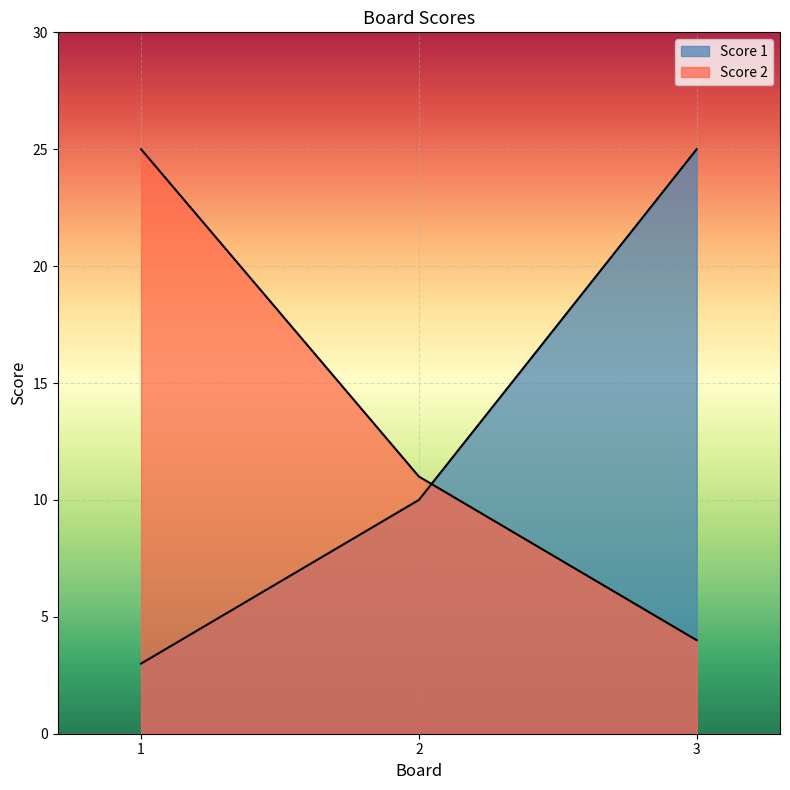

Rank the series at 3 from highest to lowest value.

Score 1, Score 2